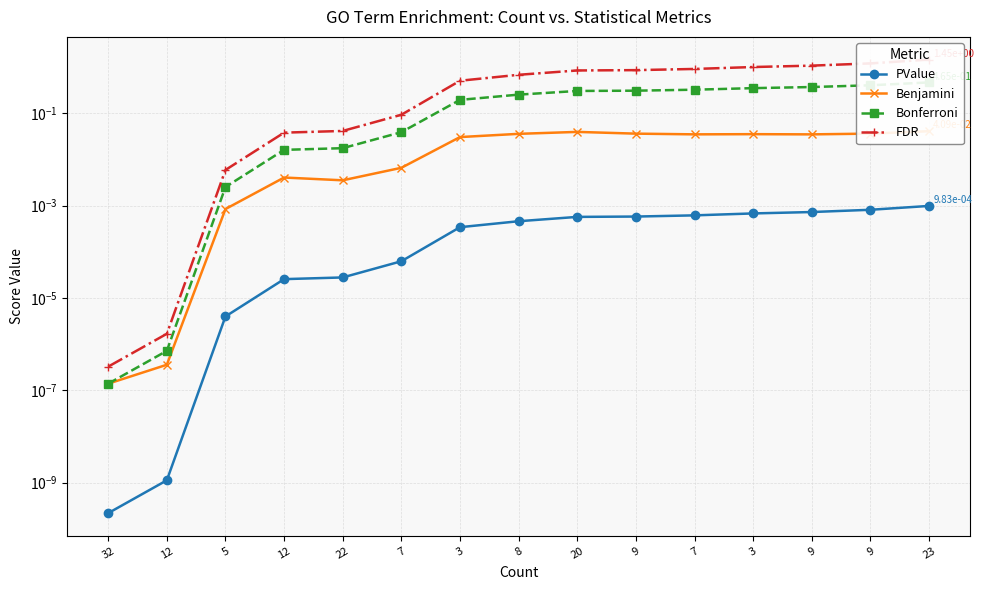

What are all the series names shown in the legend?

PValue, Benjamini, Bonferroni, FDR